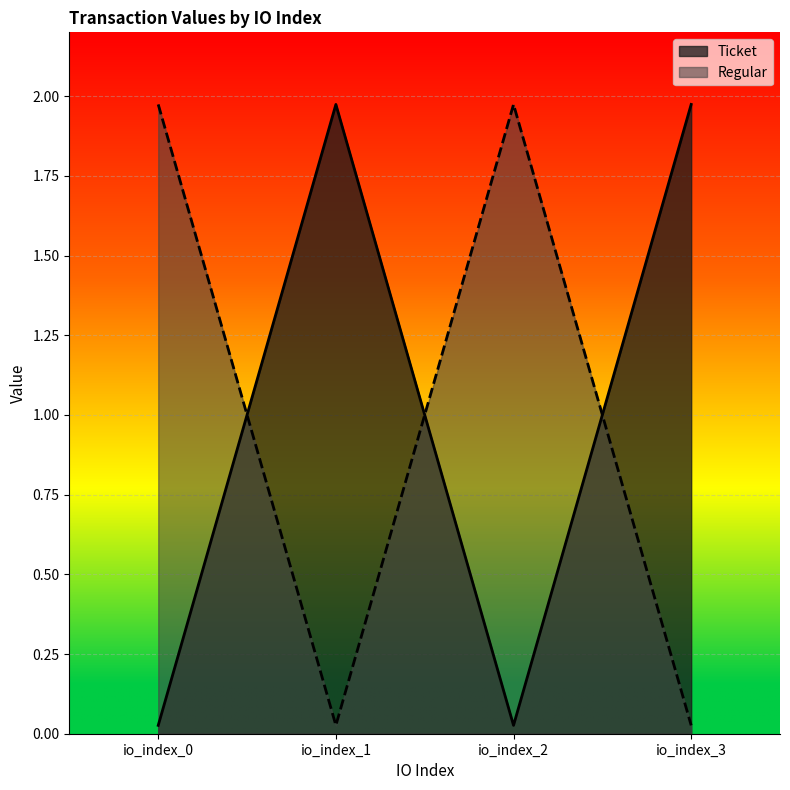

After their last crossing, which series has the higher values: Ticket or Regular?

Ticket